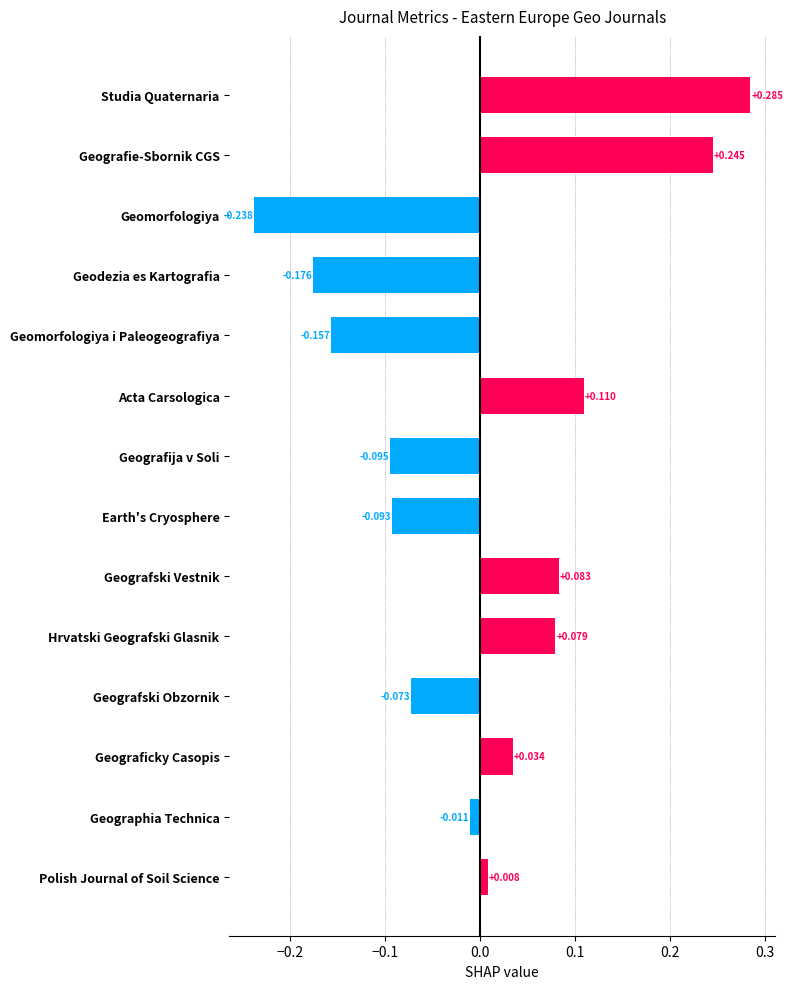

Where is the data nearest to the value 0?

Polish Journal of Soil Science